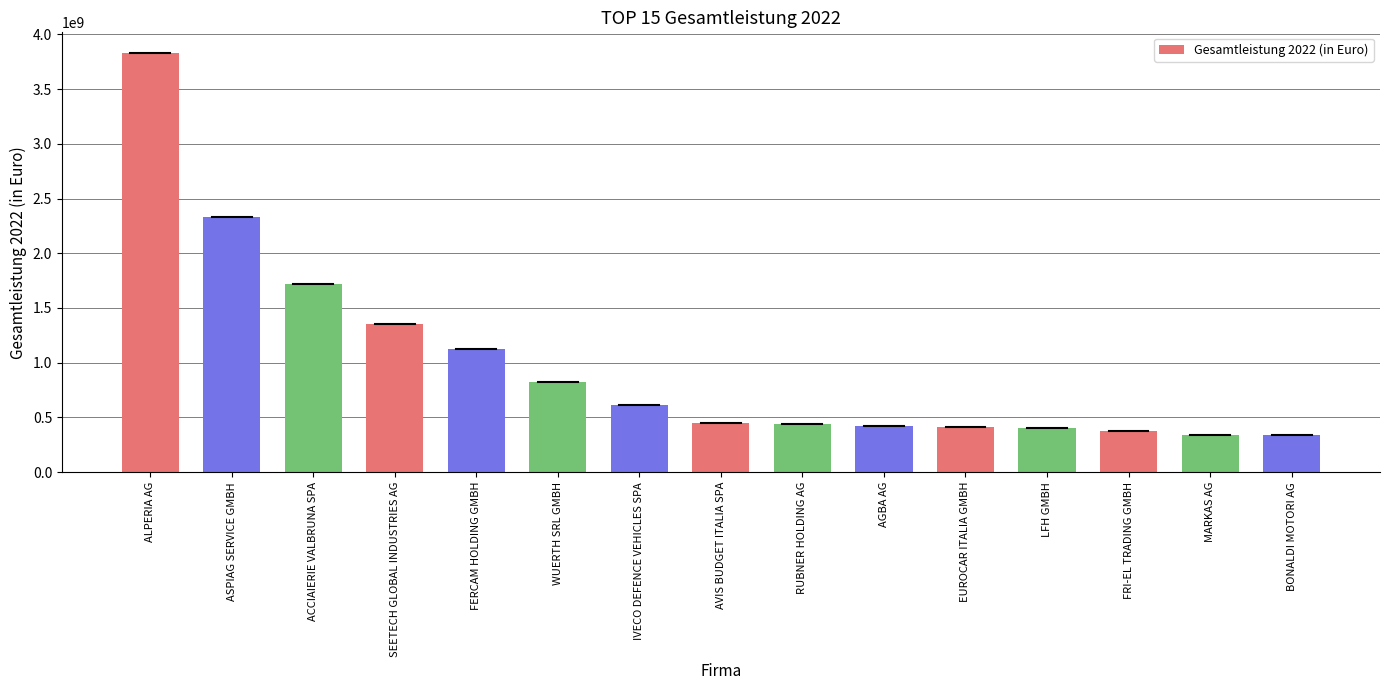

Which has a higher value, IVECO DEFENCE VEHICLES SPA or WUERTH SRL GMBH?

WUERTH SRL GMBH